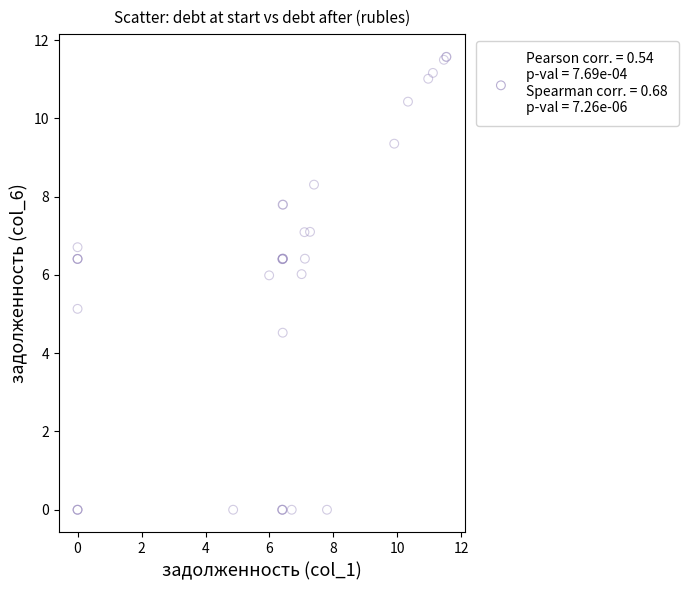

What Y value in the scatter plot is closest to 5?

5.1